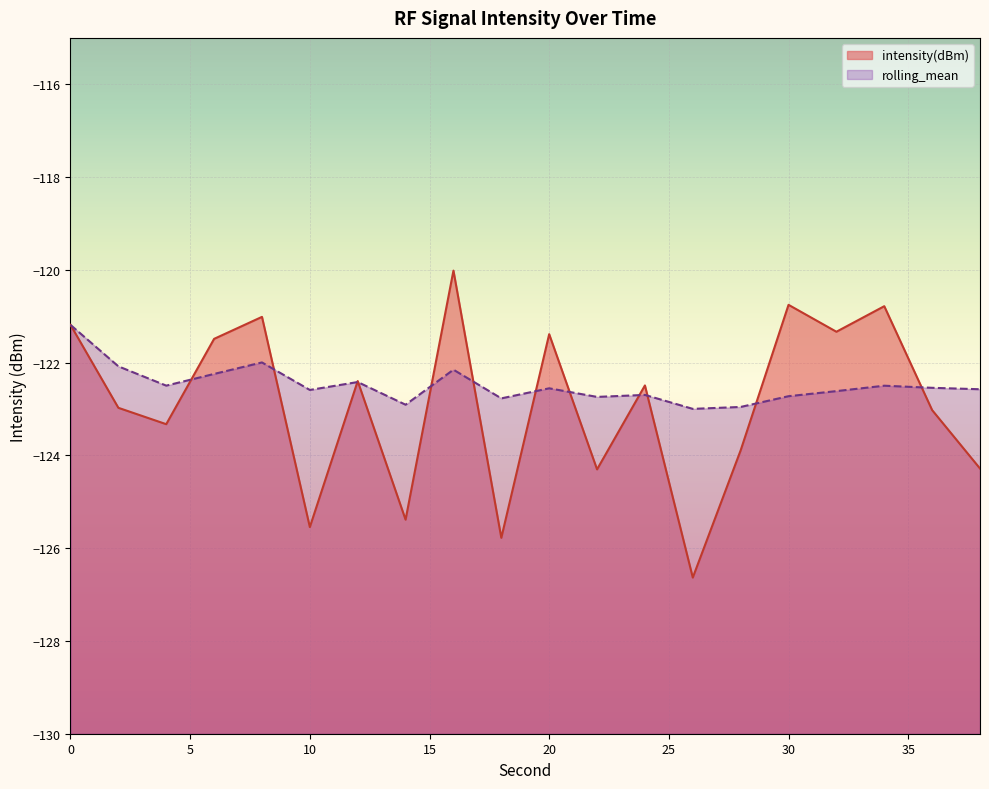

Count the number of data series in this chart.

2